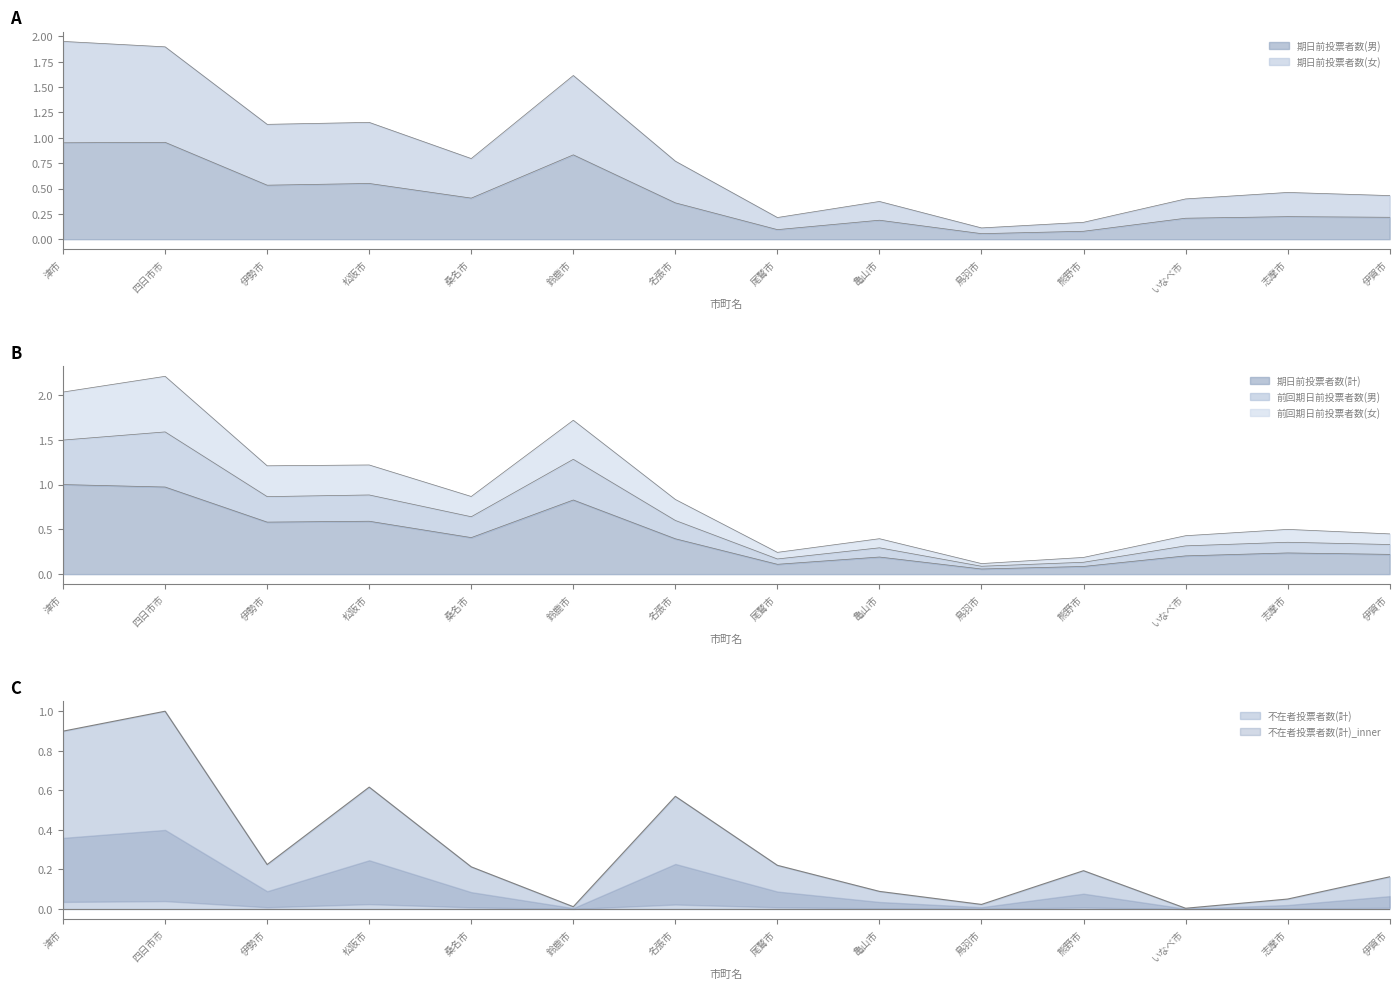

Reading left to right, transcribe all the data shown in this chart.

期日前投票者数(男): 津市=1.0	四日市市=1.0	伊勢市=0.5	松阪市=0.5	桑名市=0.4	鈴鹿市=0.8	名張市=0.4	尾鷲市=0.1	亀山市=0.2	鳥羽市=0.1	熊野市=0.1	いなべ市=0.2	志摩市=0.2	伊賀市=0.2
期日前投票者数(女): 津市=2.0	四日市市=1.9	伊勢市=1.1	松阪市=1.2	桑名市=0.8	鈴鹿市=1.6	名張市=0.8	尾鷲市=0.2	亀山市=0.4	鳥羽市=0.1	熊野市=0.2	いなべ市=0.4	志摩市=0.5	伊賀市=0.4
期日前投票者数(計): 津市=1.0	四日市市=1.0	伊勢市=0.6	松阪市=0.6	桑名市=0.4	鈴鹿市=0.8	名張市=0.4	尾鷲市=0.1	亀山市=0.2	鳥羽市=0.1	熊野市=0.1	いなべ市=0.2	志摩市=0.2	伊賀市=0.2
前回期日前投票者数(男): 津市=2.0	四日市市=2.2	伊勢市=1.2	松阪市=1.2	桑名市=0.9	鈴鹿市=1.7	名張市=0.8	尾鷲市=0.2	亀山市=0.4	鳥羽市=0.1	熊野市=0.2	いなべ市=0.4	志摩市=0.5	伊賀市=0.4
前回期日前投票者数(女): 津市=1.5	四日市市=1.6	伊勢市=0.9	松阪市=0.9	桑名市=0.6	鈴鹿市=1.3	名張市=0.6	尾鷲市=0.2	亀山市=0.3	鳥羽市=0.1	熊野市=0.1	いなべ市=0.3	志摩市=0.4	伊賀市=0.3
不在者投票者数(計): 津市=0.9	四日市市=1.0	伊勢市=0.2	松阪市=0.6	桑名市=0.2	鈴鹿市=0.0	名張市=0.6	尾鷲市=0.2	亀山市=0.1	鳥羽市=0.0	熊野市=0.2	いなべ市=0.0	志摩市=0.1	伊賀市=0.2